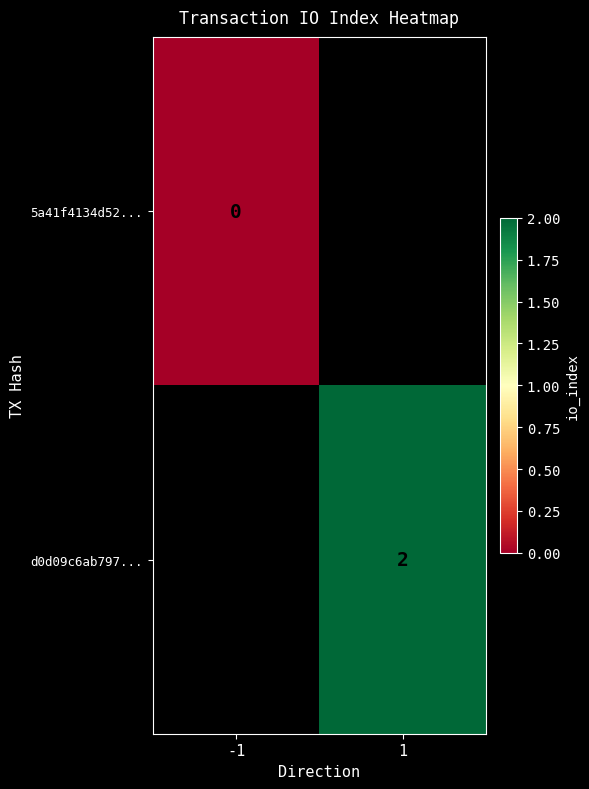

Is the value of 5a41f4134d52... at -1 greater than the value of d0d09c6ab797... at 1?

No